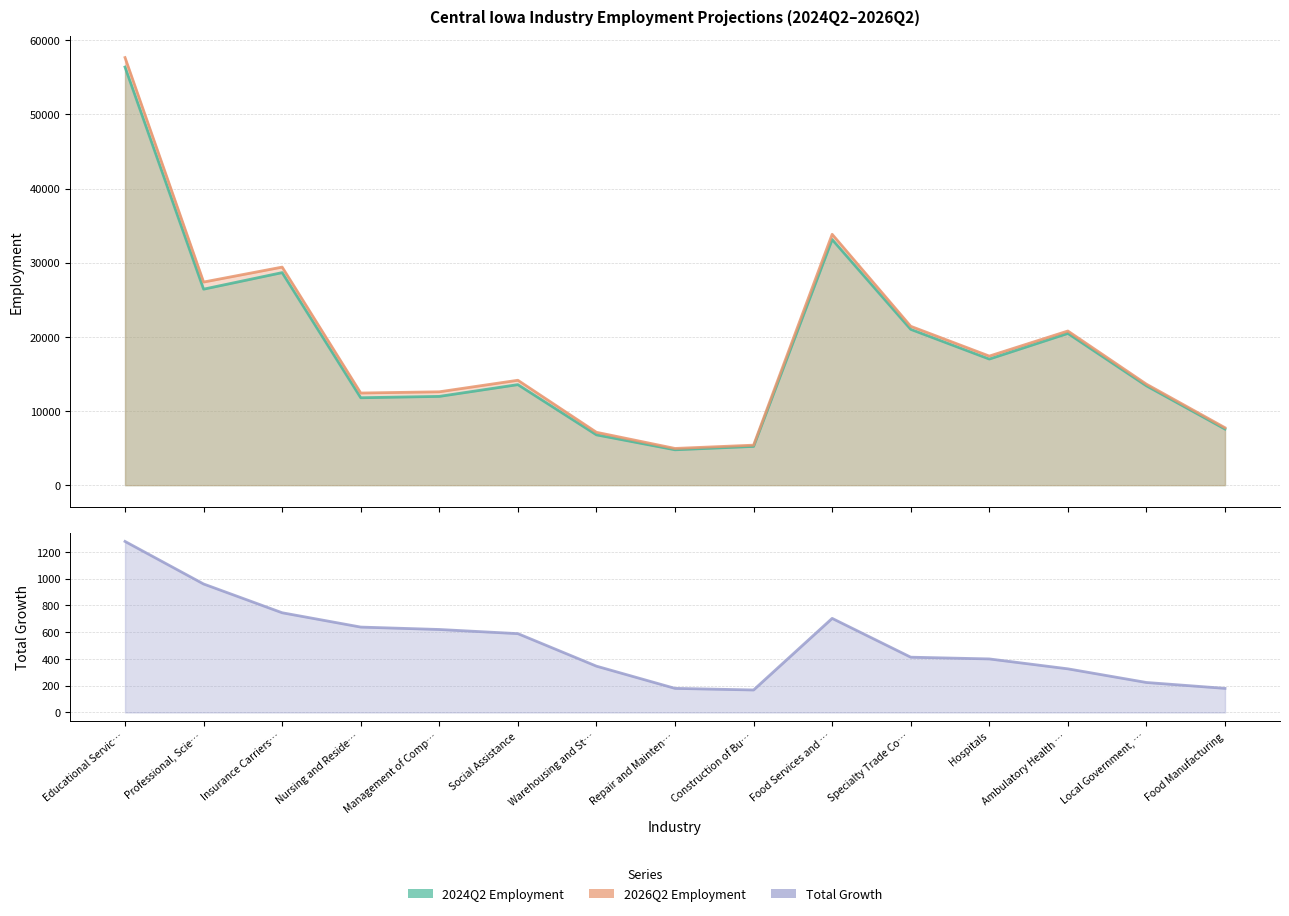

Reading left to right, list all the values displayed in this chart.

2024Q2 Employment: 56382	26431	28663	11787	11970	13557	6784	4771	5226	33127	21012	17006	20463	13394	7565
2026Q2 Employment: 57660	27391	29408	12425	12590	14146	7130	4951	5394	33830	21425	17406	20789	13618	7745
Total Growth: 1278	960	745	638	620	589	346	180	168	703	413	400	326	224	180